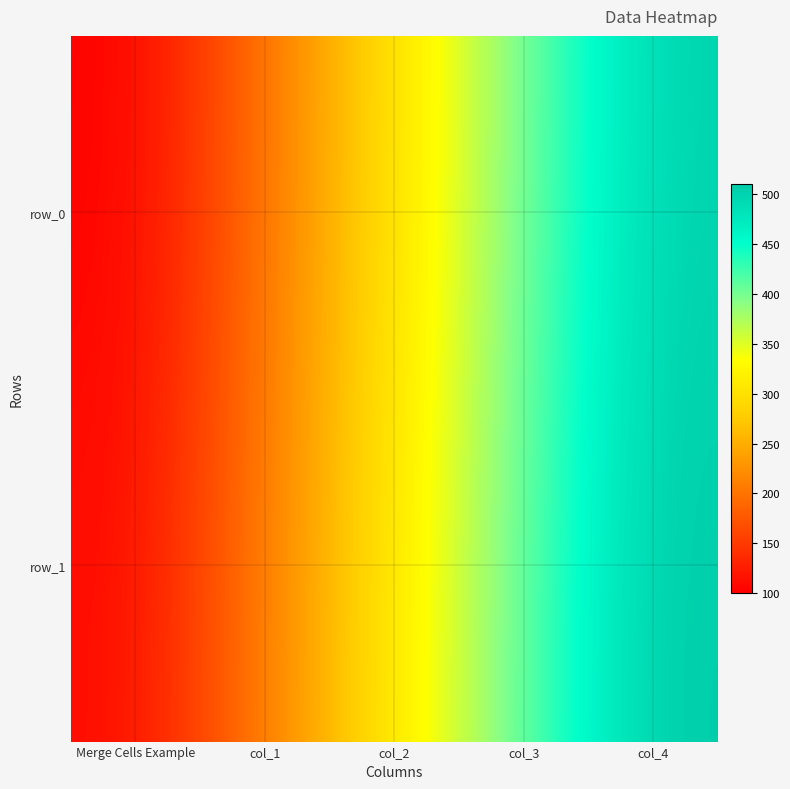

Reading right to left, transcribe all the data shown in this chart.

row_0: 500	400	300	200	100
row_1: 510	410	310	210	110